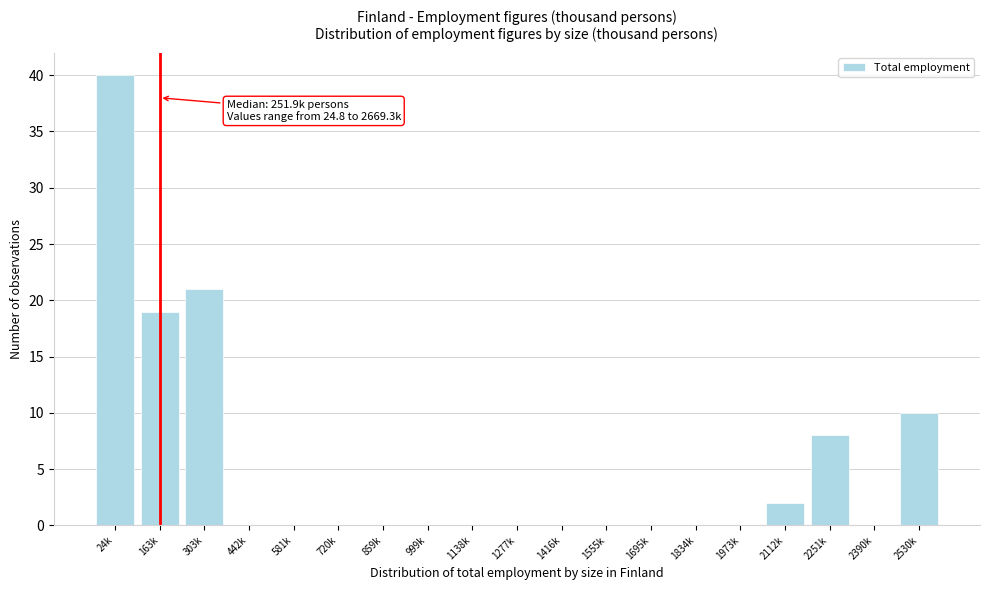

Reading left to right, list all the values displayed in this chart.

24k=40	163k=19	303k=21	442k=0	581k=0	720k=0	859k=0	999k=0	1138k=0	1277k=0	1416k=0	1555k=0	1695k=0	1834k=0	1973k=0	2112k=2	2251k=8	2390k=0	2530k=10